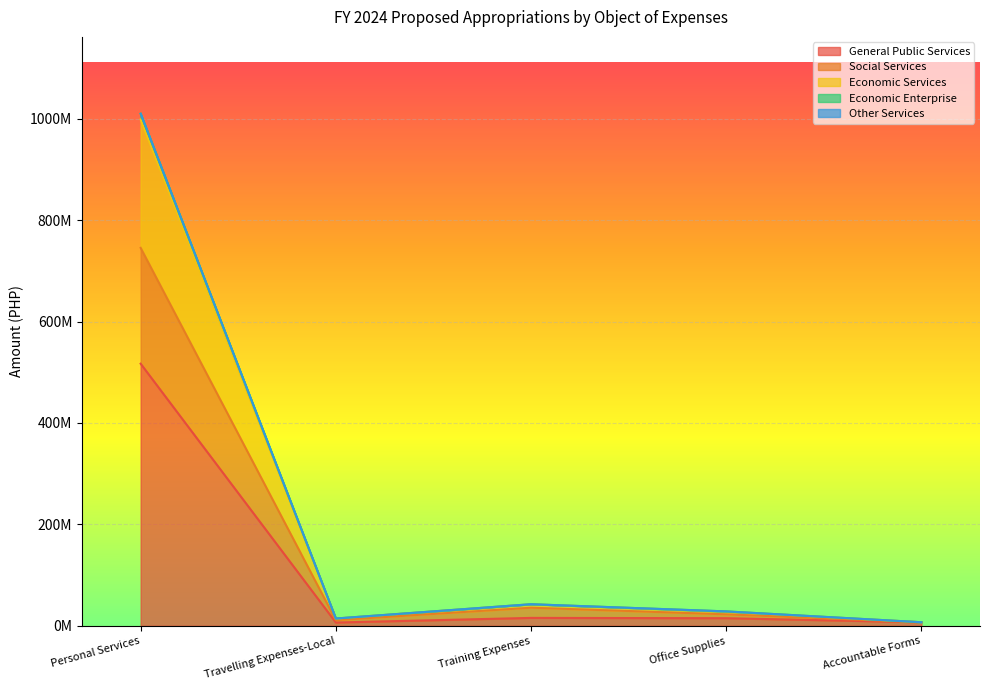

True or false: General Public Services and Economic Services cross at least once.

False